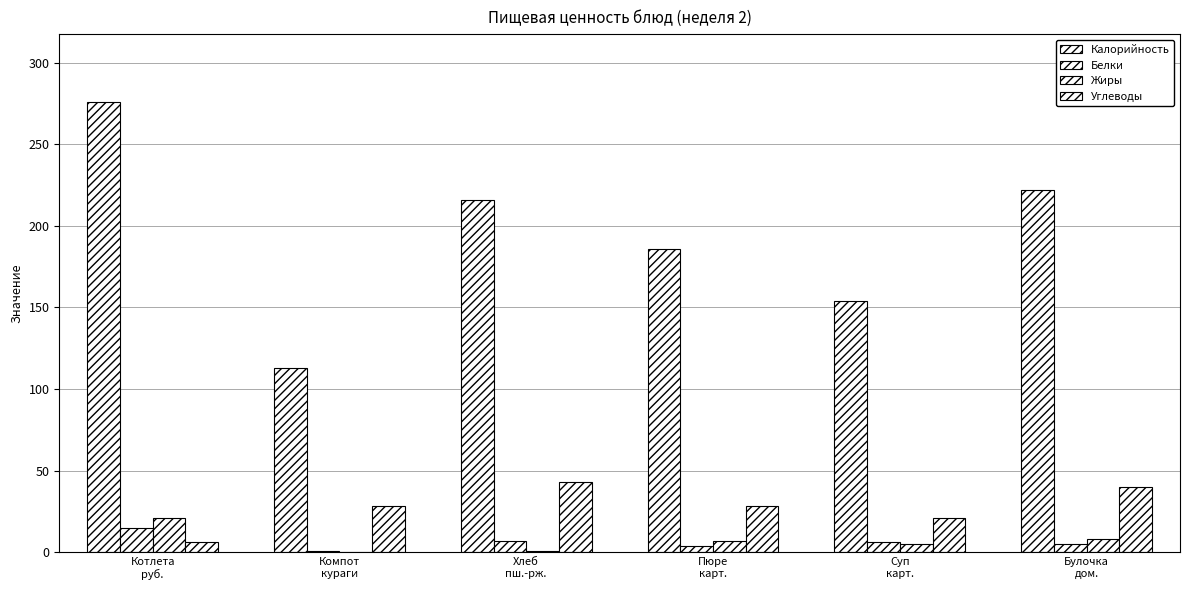

What is the average value of the Углеводы series?

28